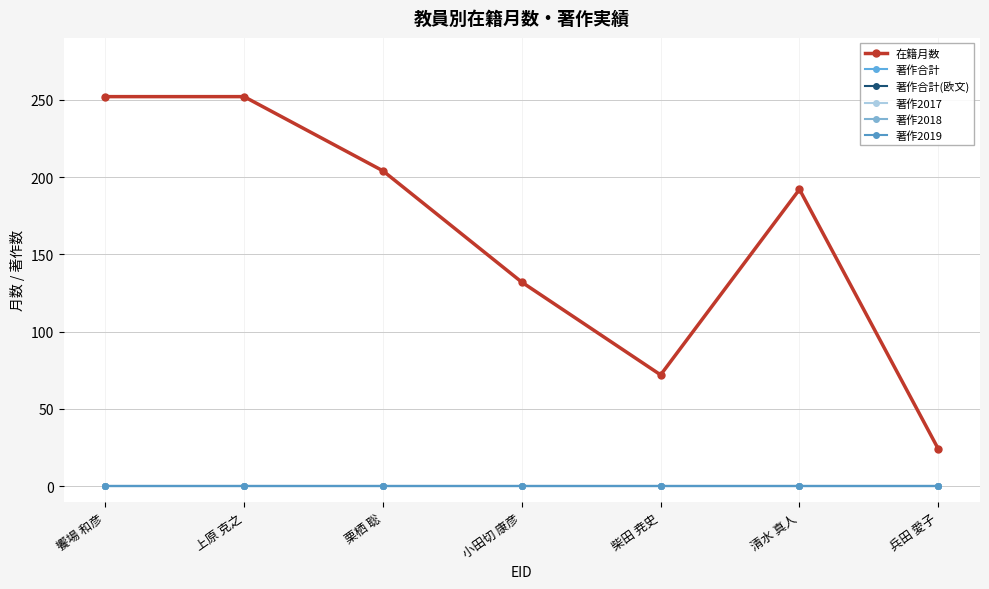

Between 小田切 康彦 and 兵田 愛子, which series saw the biggest shift?

在籍月数